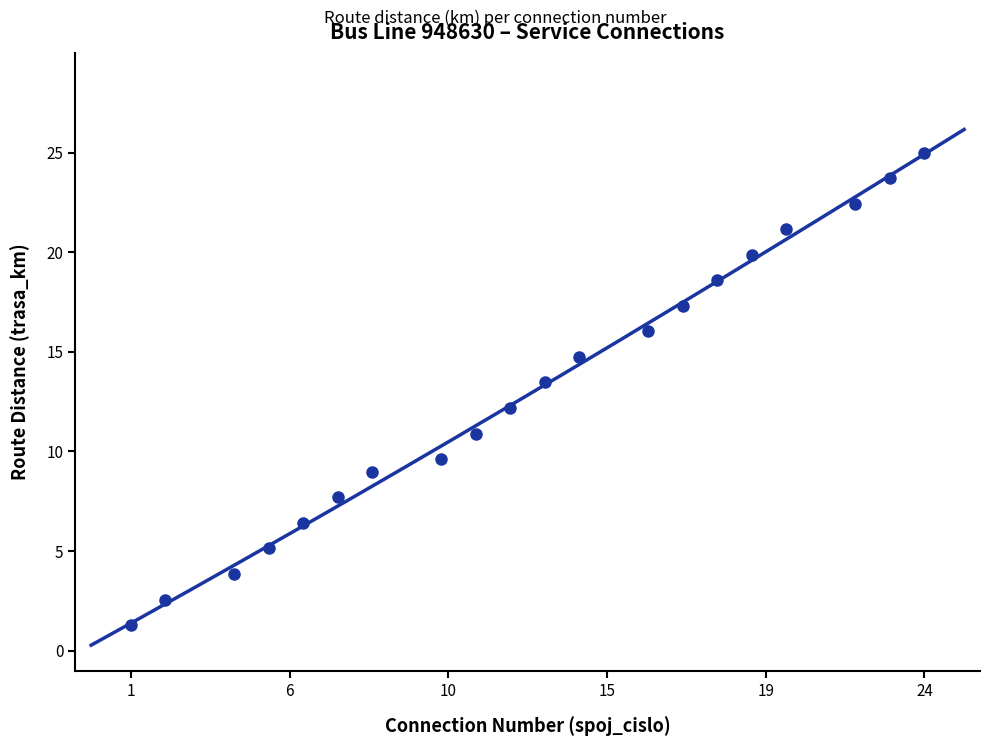

What is the ratio of the value at 11 to the value at 16?

0.7